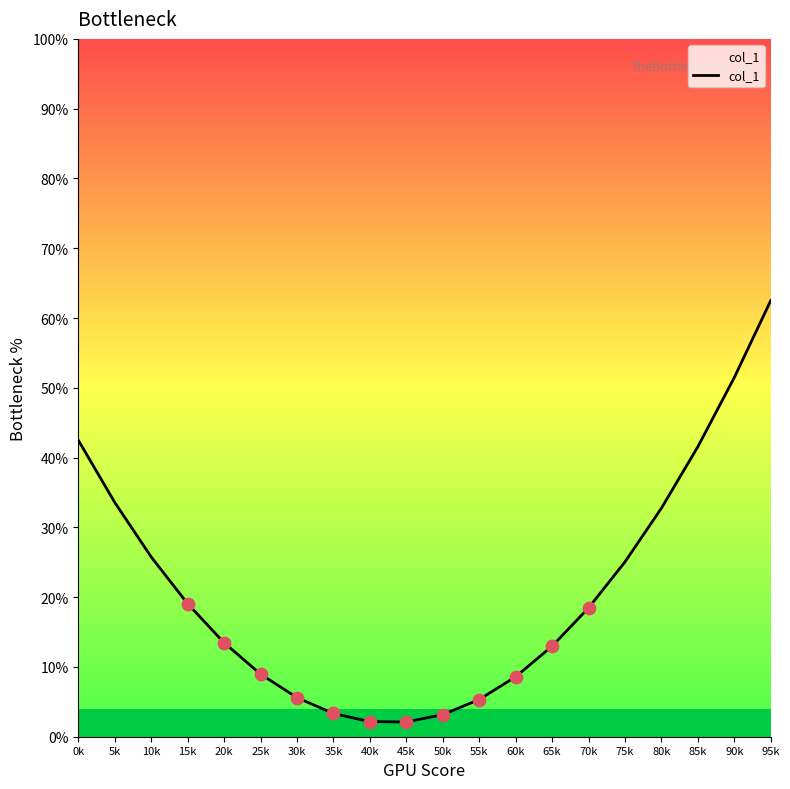

What is the change in value from 10k to 60k?

-17.2